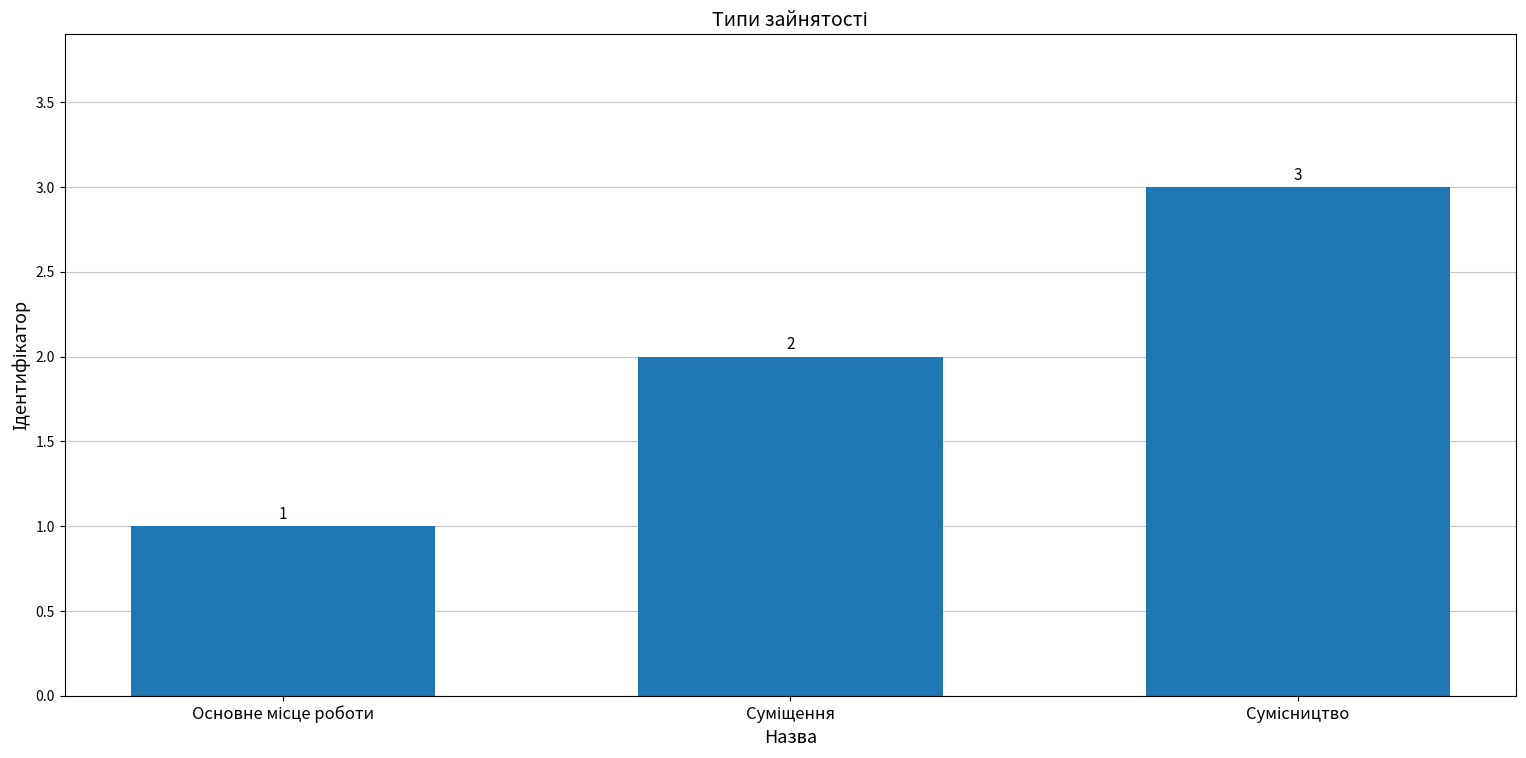

What is the value of the 1st bar from the left?

1